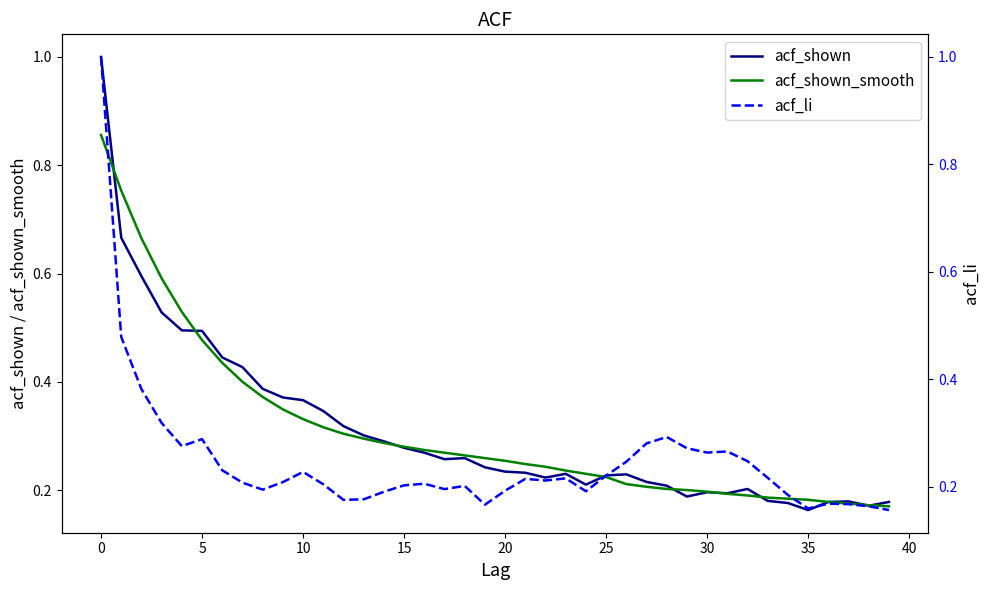

What is the label of the 6th point from the right?

34